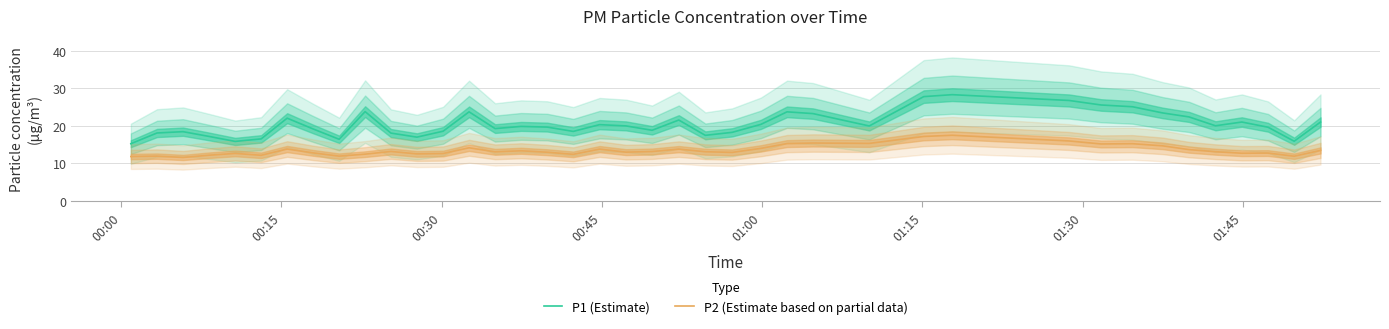

What is the difference between the second highest and second lowest values in the P1 (Estimate) series?

11.9